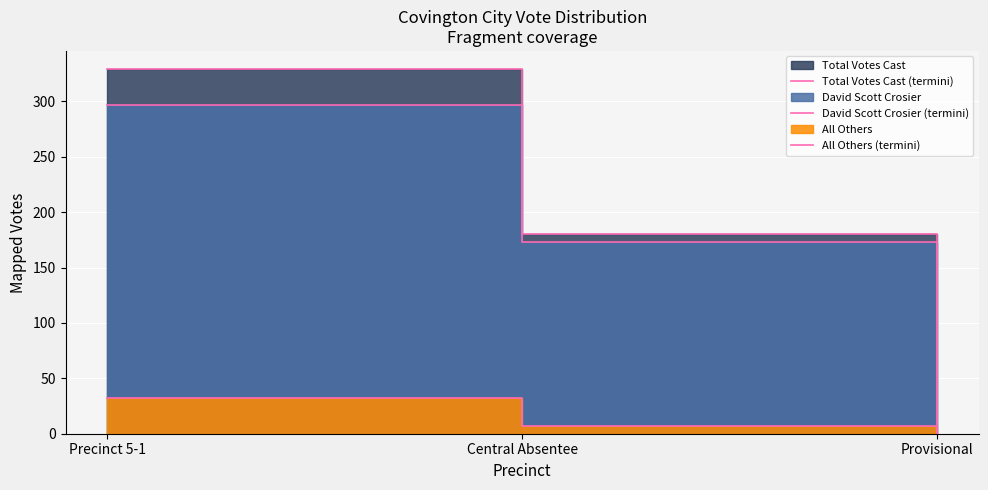

At which category does the chart reach its minimum across all series?

Provisional